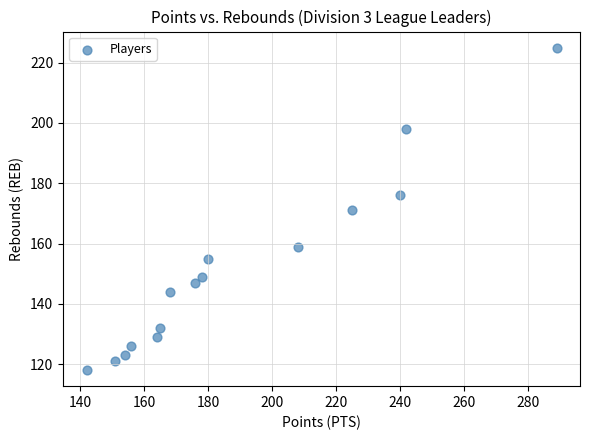

What is the range of X values (max minus min)?

147